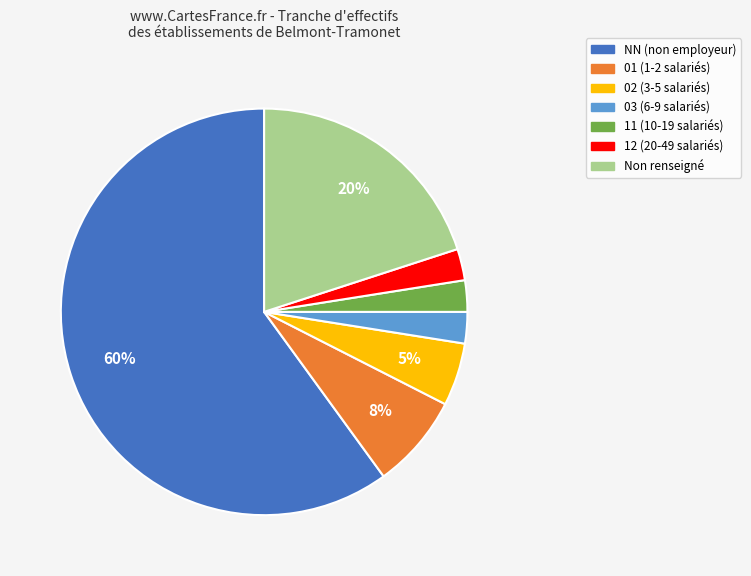

To the nearest percent, what is the average slice percentage?

14%